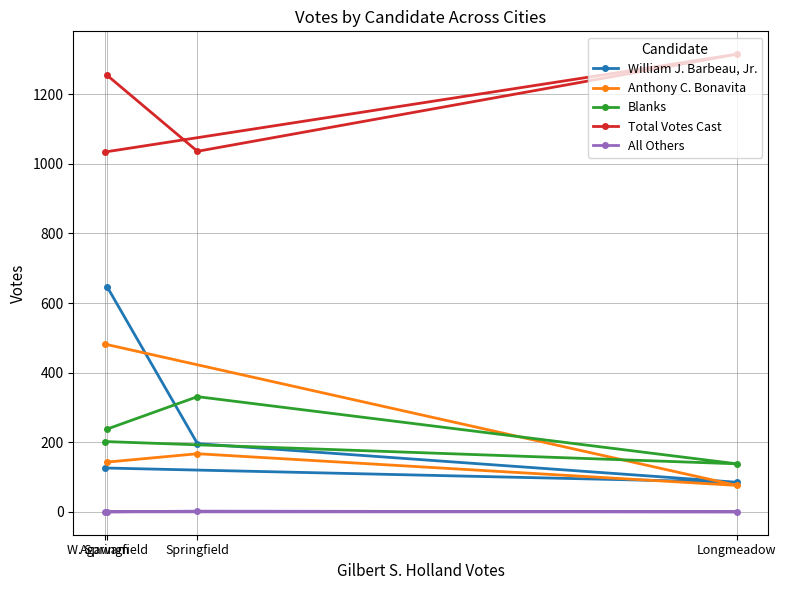

Which series has the largest total across all categories?

Total Votes Cast